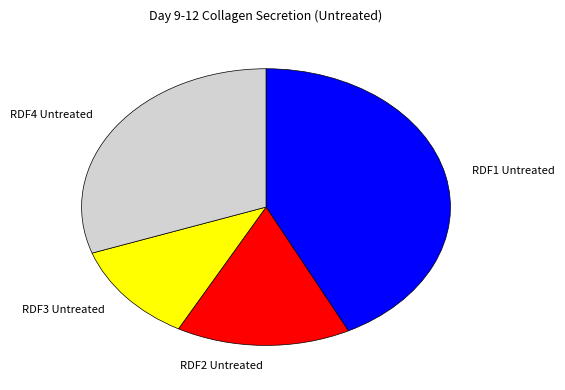

Is the sum of RDF1 Untreated and RDF3 Untreated greater than half?

Yes